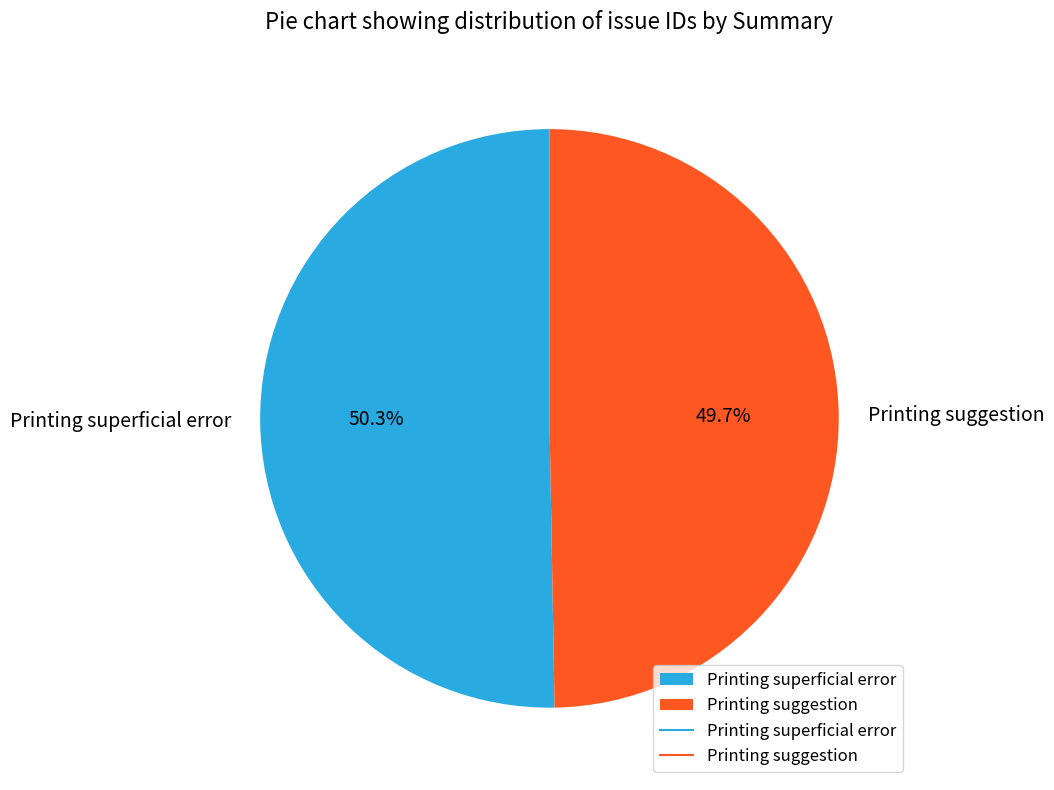

Is there a majority slice in this chart?

Yes